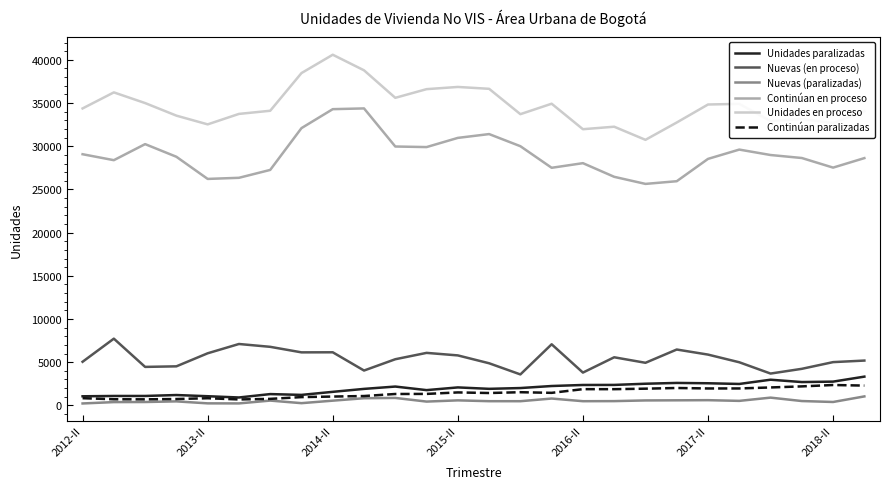

What is the sum of all Continúan paralizadas values?

37378